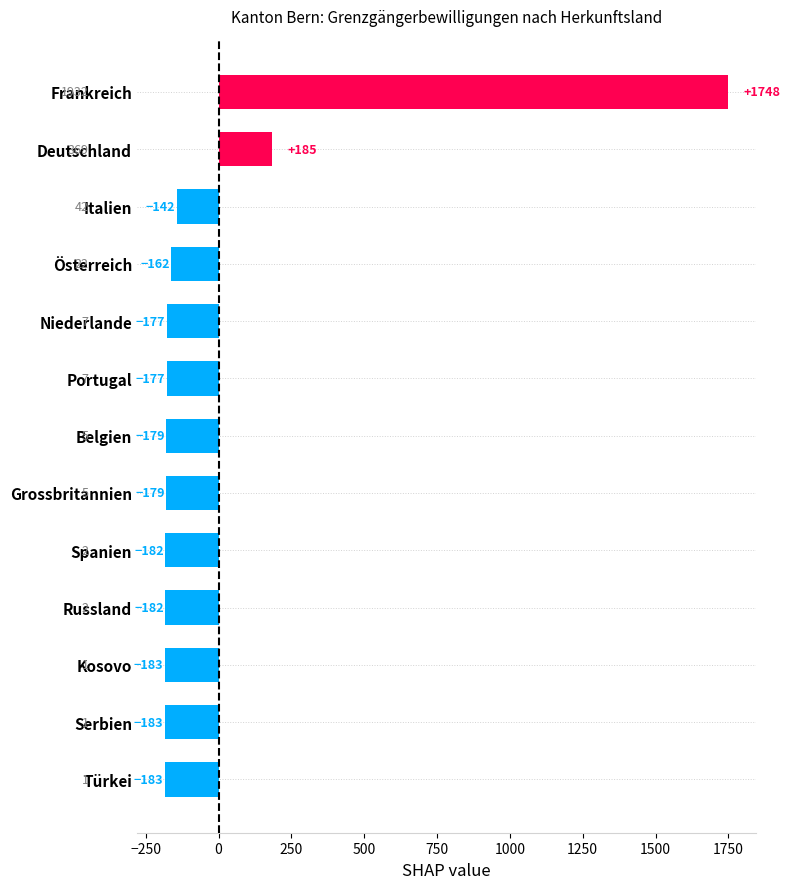

What is the change in value from Niederlande to Serbien?

-6.0